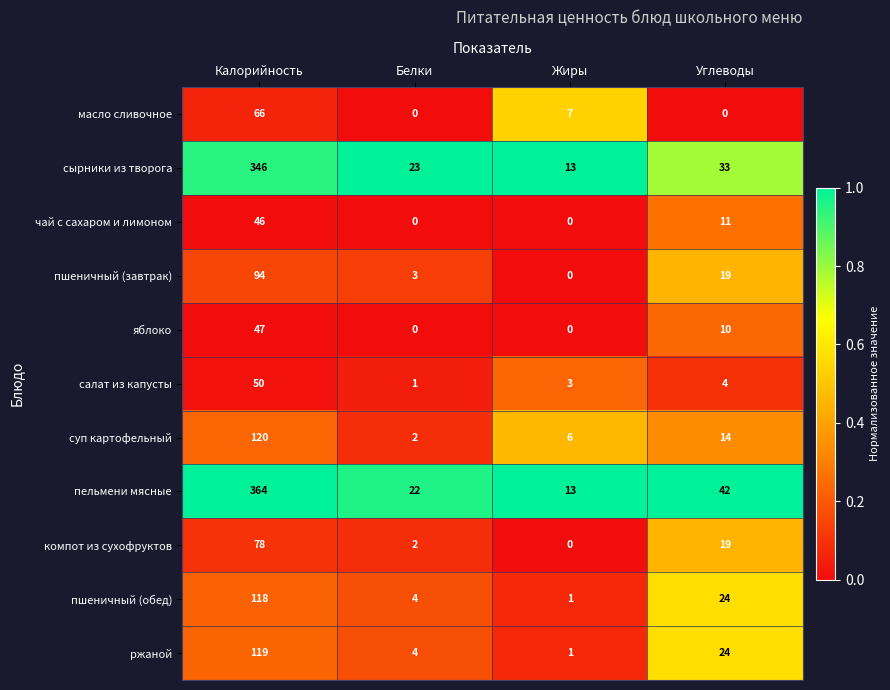

Which label corresponds to the largest value in the chart?

Калорийность